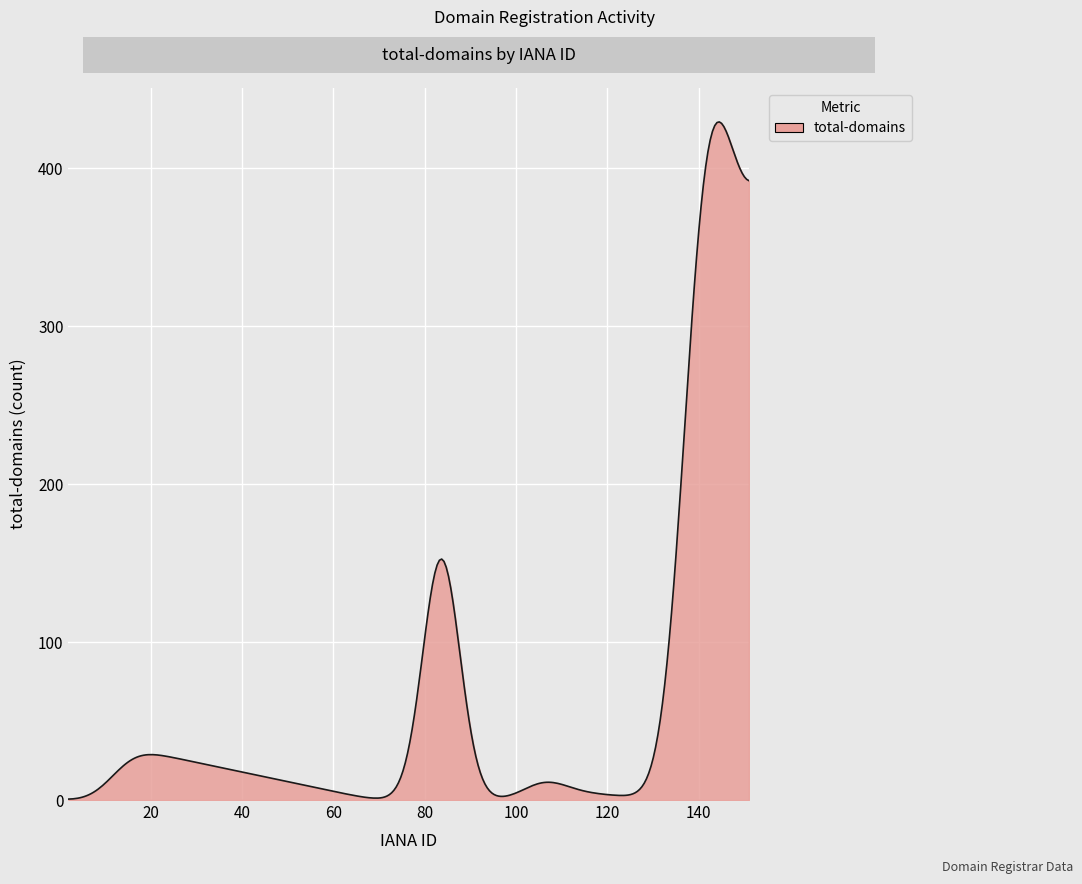

What is the difference between the maximum and minimum values?

428.6